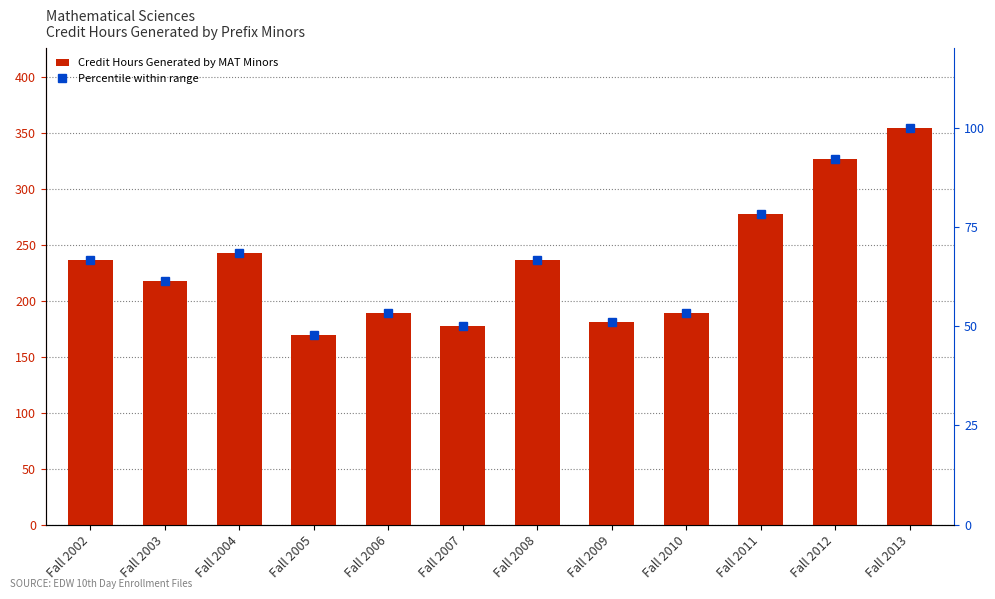

Rank the series at Fall 2002 from highest to lowest value.

Credit Hours Generated by MAT Minors, Percentile within range